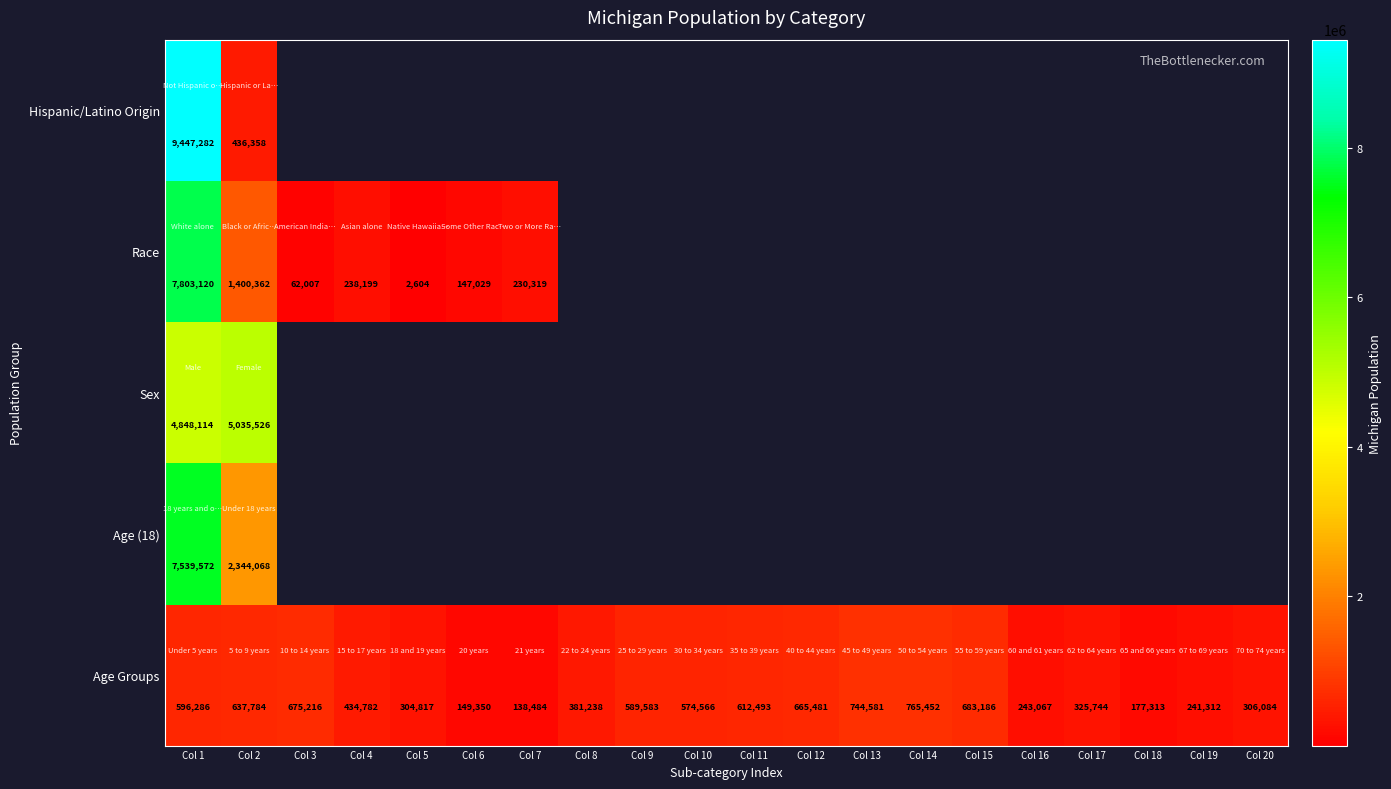

True or false: Age Groups has a value of 596286 at Col 1.

True